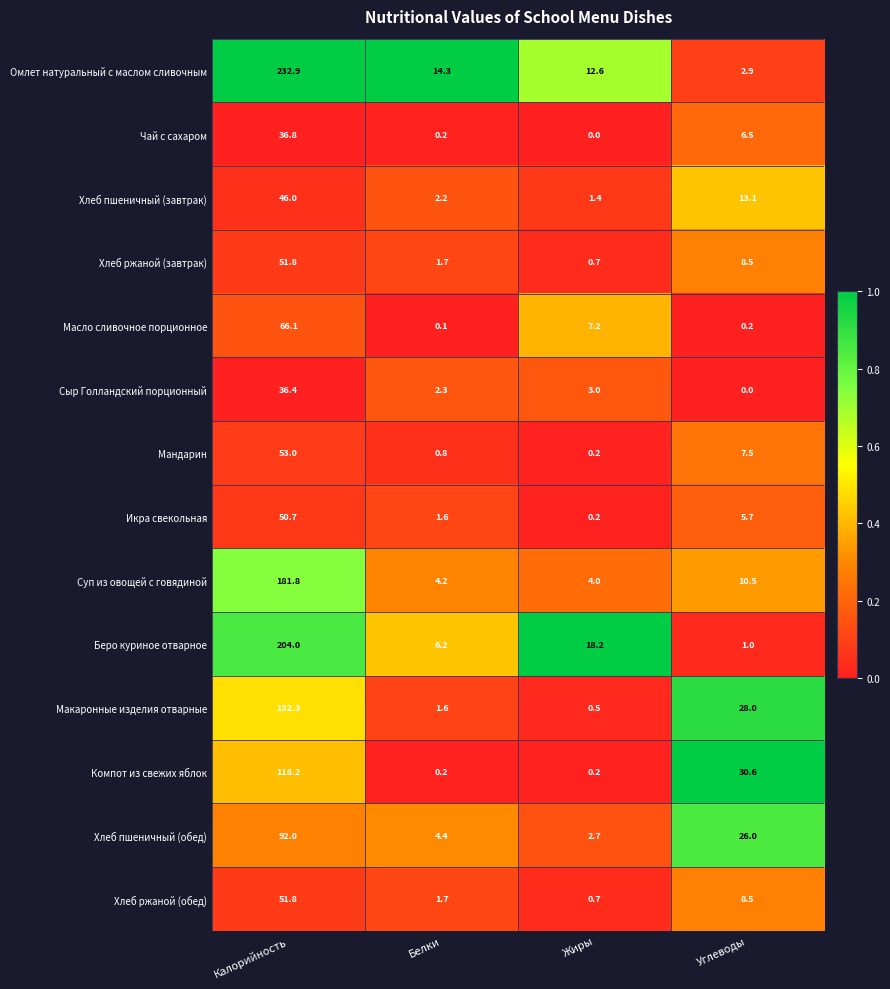

Which series changed the most between Белки and Углеводы?

Компот из свежих яблок